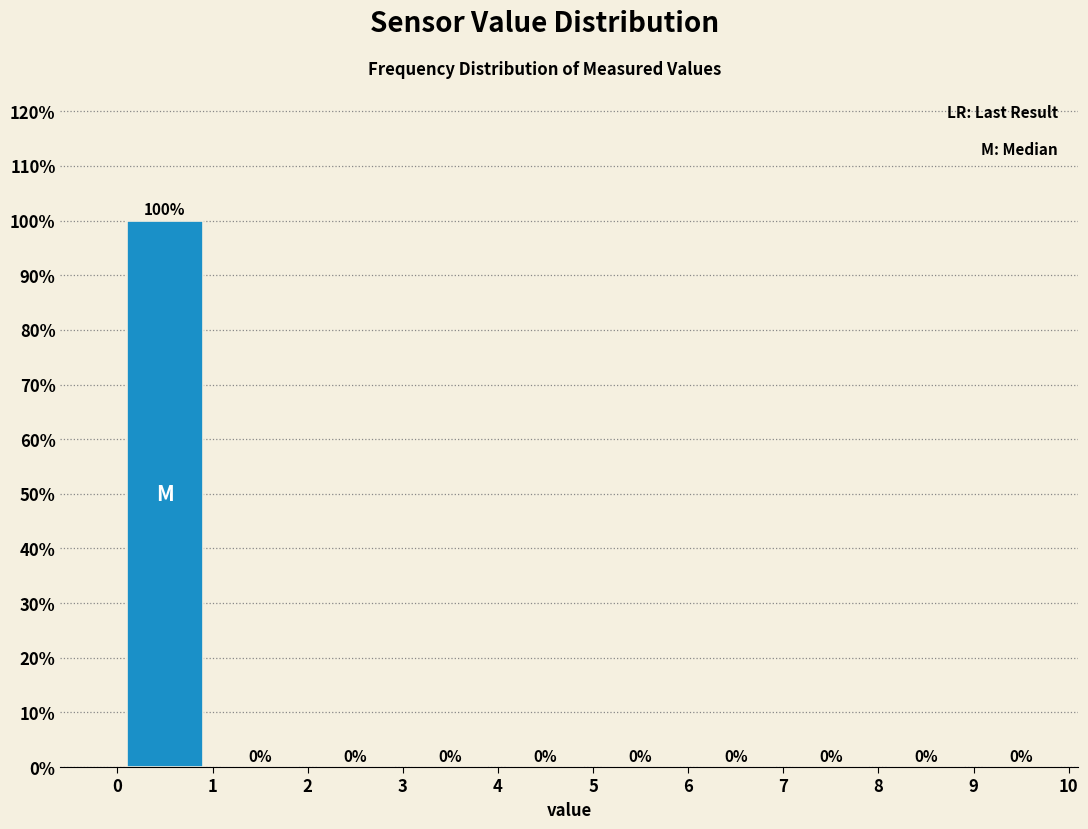

What is the height of the bar covering 0 to 1 on the x-axis?

100